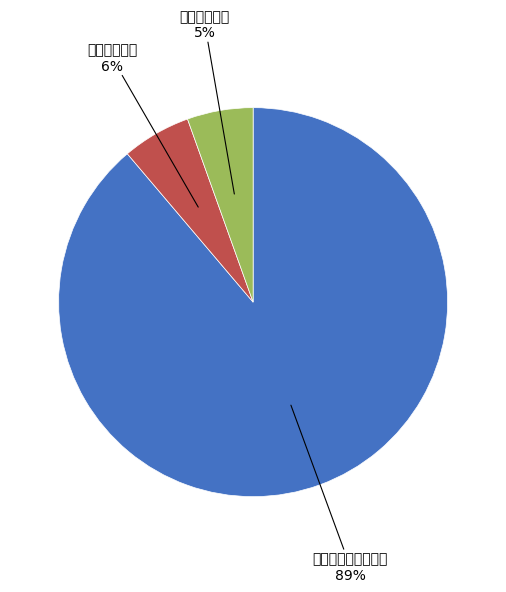

To the nearest percent, what is the average slice percentage?

33%